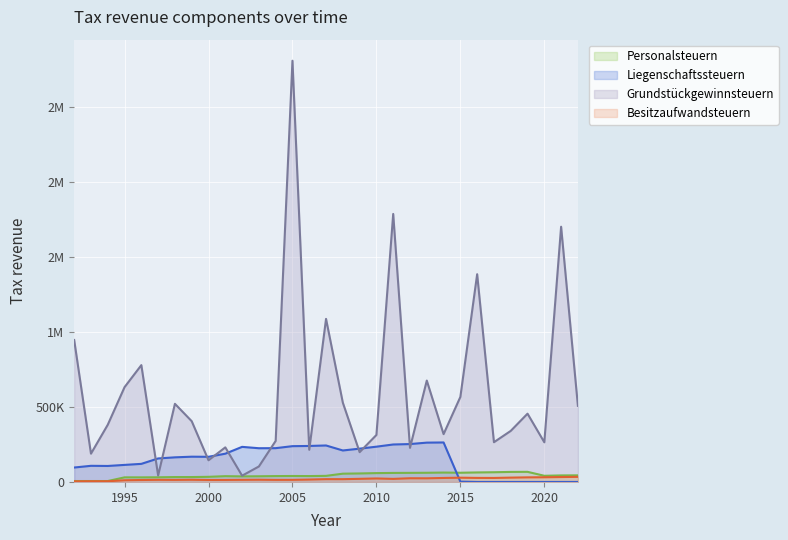

At which category is the sum across all series the highest?

2005